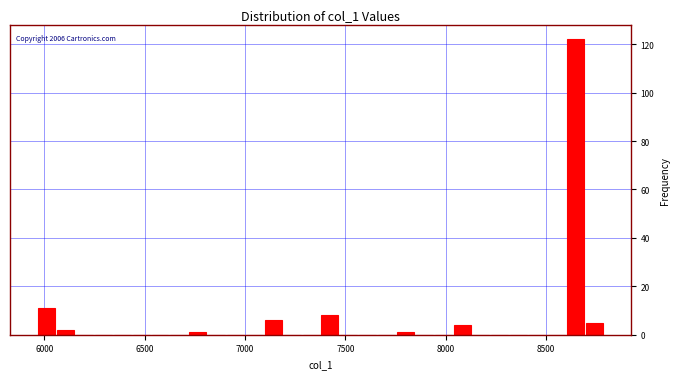

Around what value on the x-axis is the tallest bar? Give the approximate position of its centre, as read against the axis.

8650